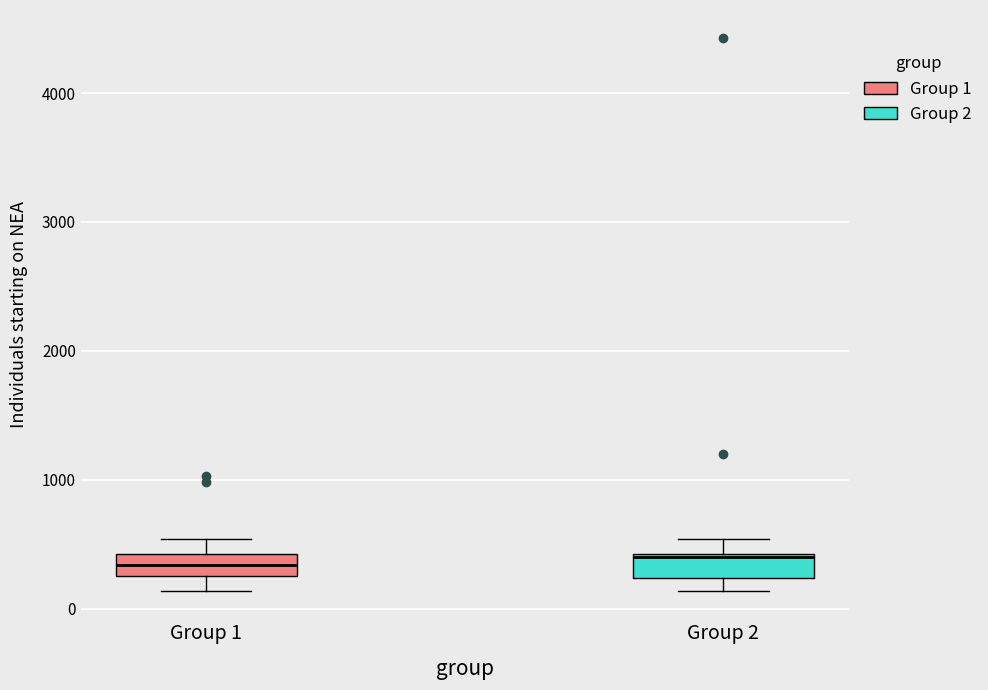

Where does the lower whisker of the box for Group 1 end on the y-axis? The values are not printed on the chart, so give them approximately, as read against the axis.

100